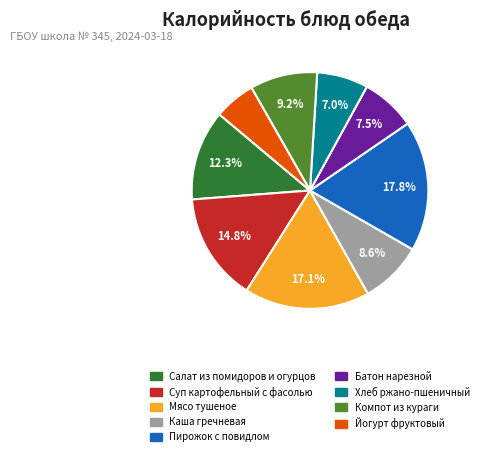

True or false: Каша гречневая accounts for 22% of the total.

False